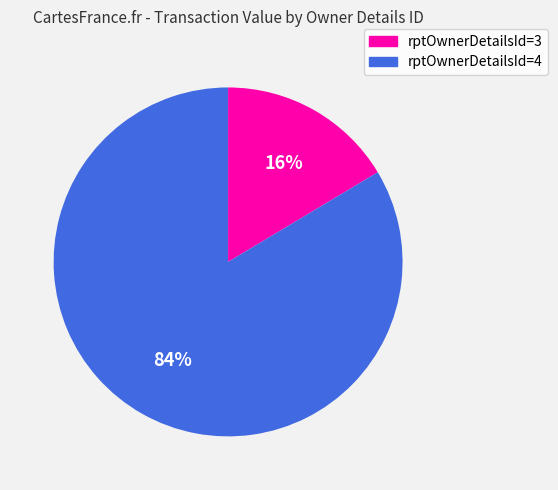

Between rptOwnerDetailsId=3 and rptOwnerDetailsId=4, which is larger?

rptOwnerDetailsId=4